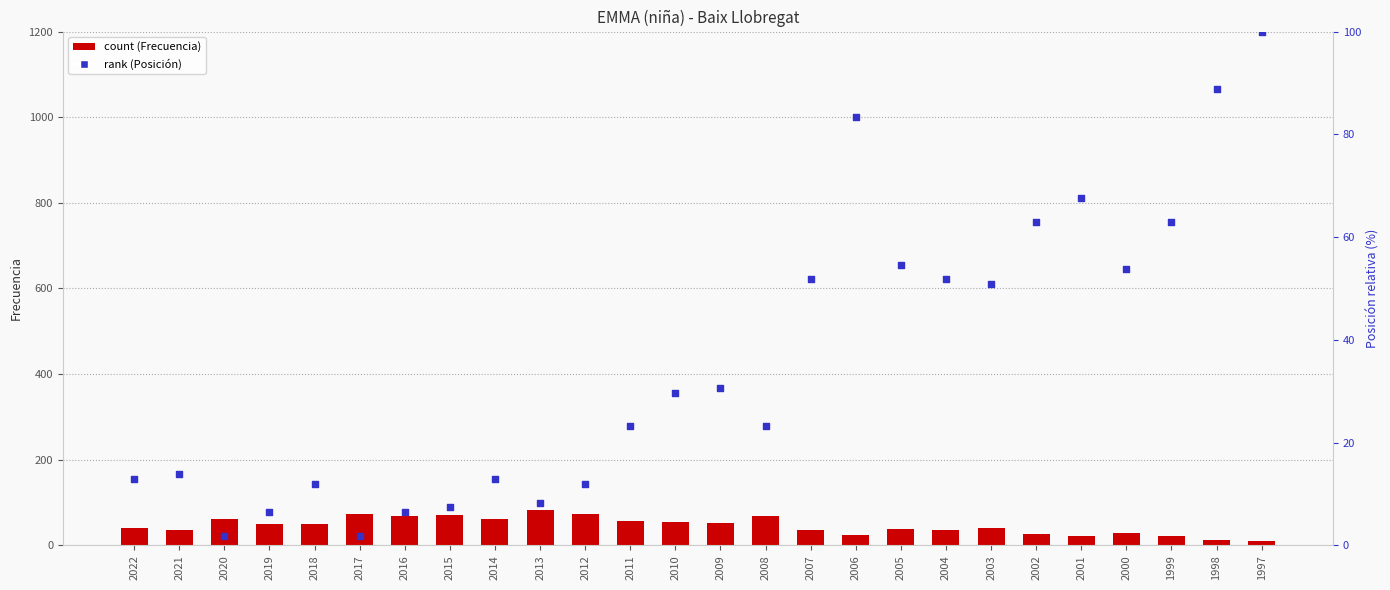

At which category is the sum across all series the highest?

1997